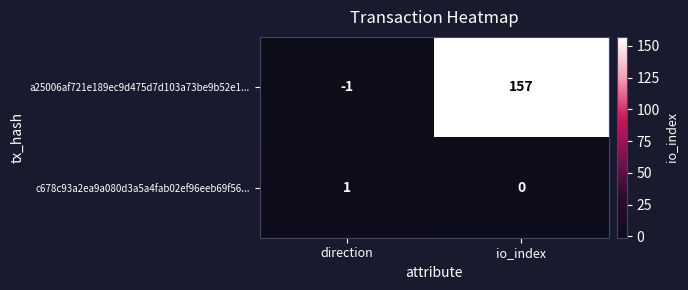

List the series in order of their peak value, highest first.

a25006af721e189ec9d475d7d103a73be9b52e1..., c678c93a2ea9a080d3a5a4fab02ef96eeb69f56...